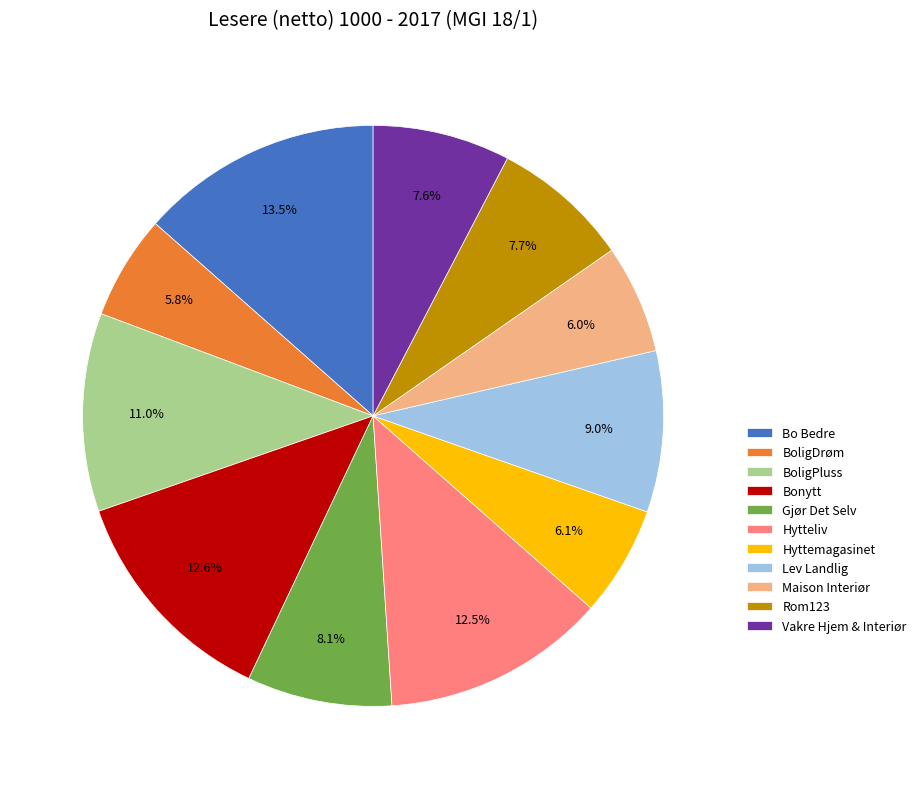

Is there any slice that represents more than half of the pie?

No